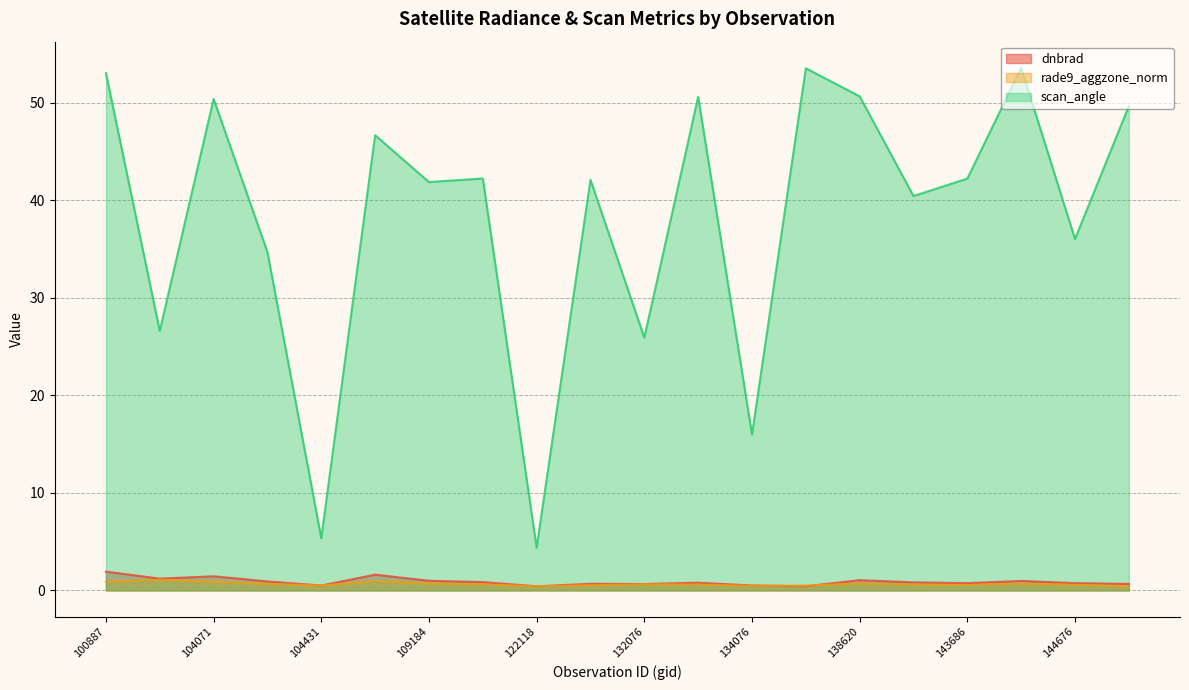

Which has a higher value, 132606 or 104431?

132606